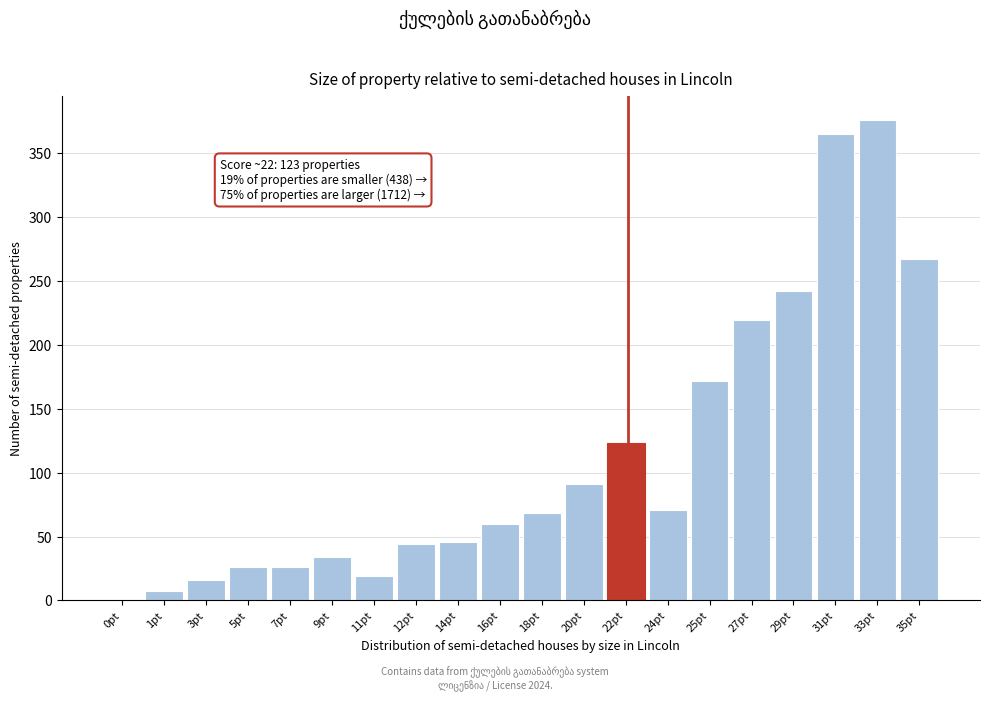

Reading right to left, list all the values displayed in this chart.

35pt=267	33pt=376	31pt=365	29pt=242	27pt=219	25pt=172	24pt=71	22pt=123	20pt=91	18pt=68	16pt=60	14pt=46	12pt=44	11pt=19	9pt=34	7pt=26	5pt=26	3pt=16	1pt=7	0pt=1